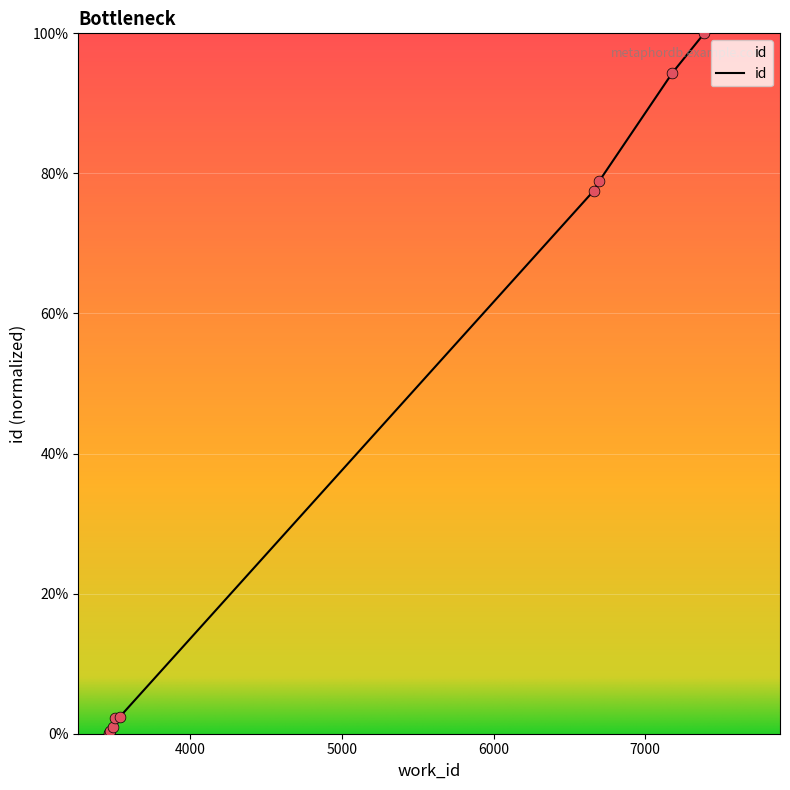

What is the difference between the maximum and minimum values?

100.0